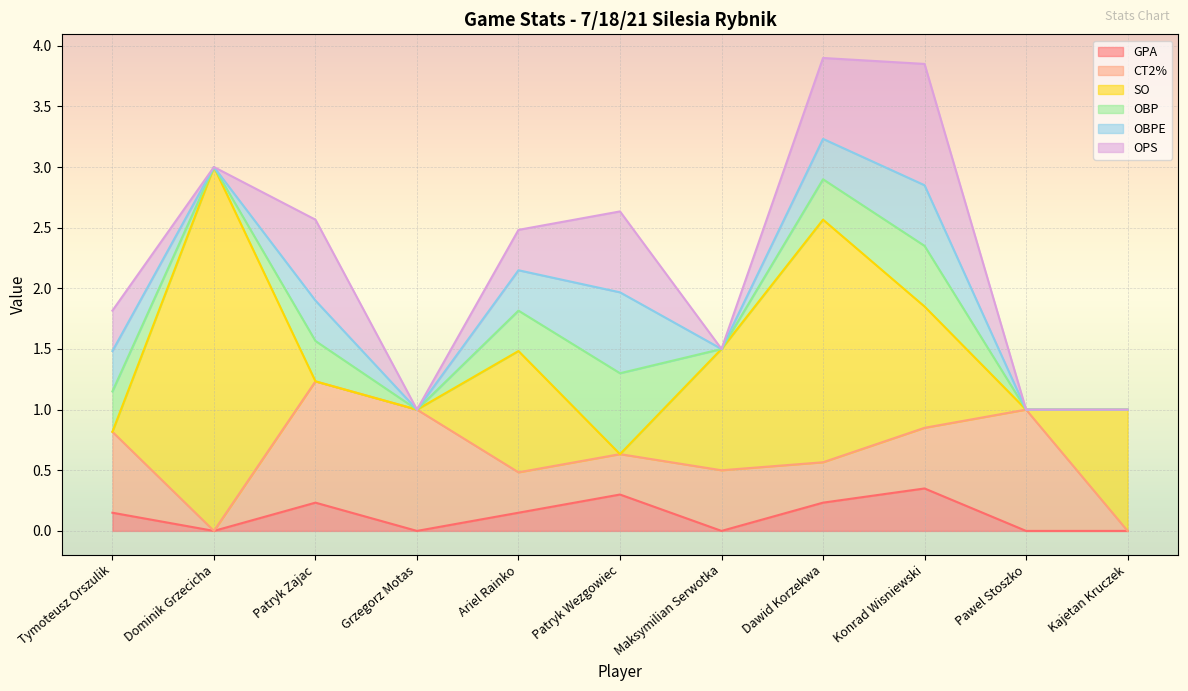

Is it true that SO equals 1.0 at Maksymilian Serwotka?

True